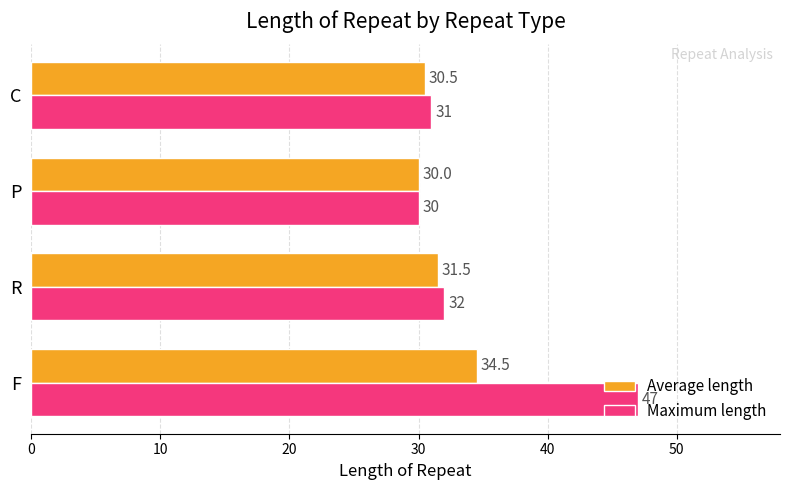

The value of Average length at P is 30.0. True or false?

True